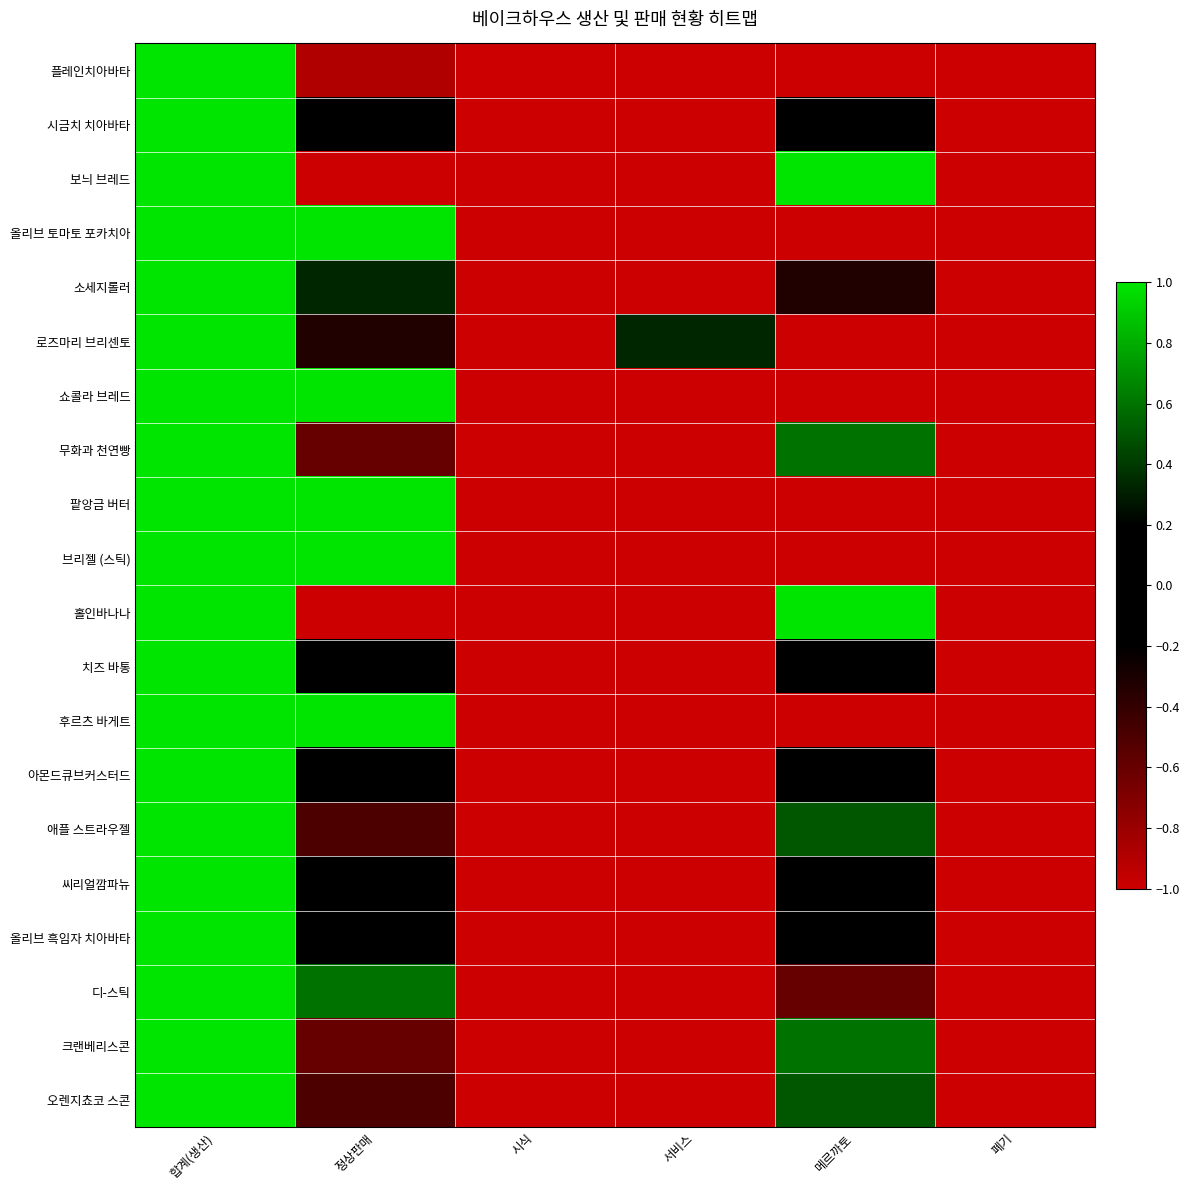

Reading left to right, list all the values displayed in this chart.

플레인치아바타: 합계(생산)=1.0	정상판매=-0.9	시식=-1.0	서비스=-1.0	메르까토=-1.0	폐기=-1.0
시금치 치아바타: 합계(생산)=1.0	정상판매=-0.1	시식=-1.0	서비스=-1.0	메르까토=0.1	폐기=-1.0
보늬 브레드: 합계(생산)=1.0	정상판매=-1.0	시식=-1.0	서비스=-1.0	메르까토=1.0	폐기=-1.0
올리브 토마토 포카치아: 합계(생산)=1.0	정상판매=1.0	시식=-1.0	서비스=-1.0	메르까토=-1.0	폐기=-1.0
소세지롤러: 합계(생산)=1.0	정상판매=0.3	시식=-1.0	서비스=-1.0	메르까토=-0.3	폐기=-1.0
로즈마리 브리센토: 합계(생산)=1.0	정상판매=-0.3	시식=-1.0	서비스=0.3	메르까토=-1.0	폐기=-1.0
쇼콜라 브레드: 합계(생산)=1.0	정상판매=1.0	시식=-1.0	서비스=-1.0	메르까토=-1.0	폐기=-1.0
무화과 천연빵: 합계(생산)=1.0	정상판매=-0.6	시식=-1.0	서비스=-1.0	메르까토=0.6	폐기=-1.0
팥앙금 버터: 합계(생산)=1.0	정상판매=1.0	시식=-1.0	서비스=-1.0	메르까토=-1.0	폐기=-1.0
브리젤 (스틱): 합계(생산)=1.0	정상판매=1.0	시식=-1.0	서비스=-1.0	메르까토=-1.0	폐기=-1.0
홀인바나나: 합계(생산)=1.0	정상판매=-1.0	시식=-1.0	서비스=-1.0	메르까토=1.0	폐기=-1.0
치즈 바통: 합계(생산)=1.0	정상판매=0.1	시식=-1.0	서비스=-1.0	메르까토=-0.1	폐기=-1.0
후르츠 바게트: 합계(생산)=1.0	정상판매=1.0	시식=-1.0	서비스=-1.0	메르까토=-1.0	폐기=-1.0
아몬드큐브커스터드: 합계(생산)=1.0	정상판매=0.0	시식=-1.0	서비스=-1.0	메르까토=0.0	폐기=-1.0
애플 스트라우젤: 합계(생산)=1.0	정상판매=-0.5	시식=-1.0	서비스=-1.0	메르까토=0.5	폐기=-1.0
씨리얼깜파뉴: 합계(생산)=1.0	정상판매=0.0	시식=-1.0	서비스=-1.0	메르까토=0.0	폐기=-1.0
올리브 흑임자 치아바타: 합계(생산)=1.0	정상판매=0.2	시식=-1.0	서비스=-1.0	메르까토=-0.2	폐기=-1.0
디-스틱: 합계(생산)=1.0	정상판매=0.6	시식=-1.0	서비스=-1.0	메르까토=-0.6	폐기=-1.0
크랜베리스콘: 합계(생산)=1.0	정상판매=-0.6	시식=-1.0	서비스=-1.0	메르까토=0.6	폐기=-1.0
오렌지쵸코 스콘: 합계(생산)=1.0	정상판매=-0.5	시식=-1.0	서비스=-1.0	메르까토=0.5	폐기=-1.0